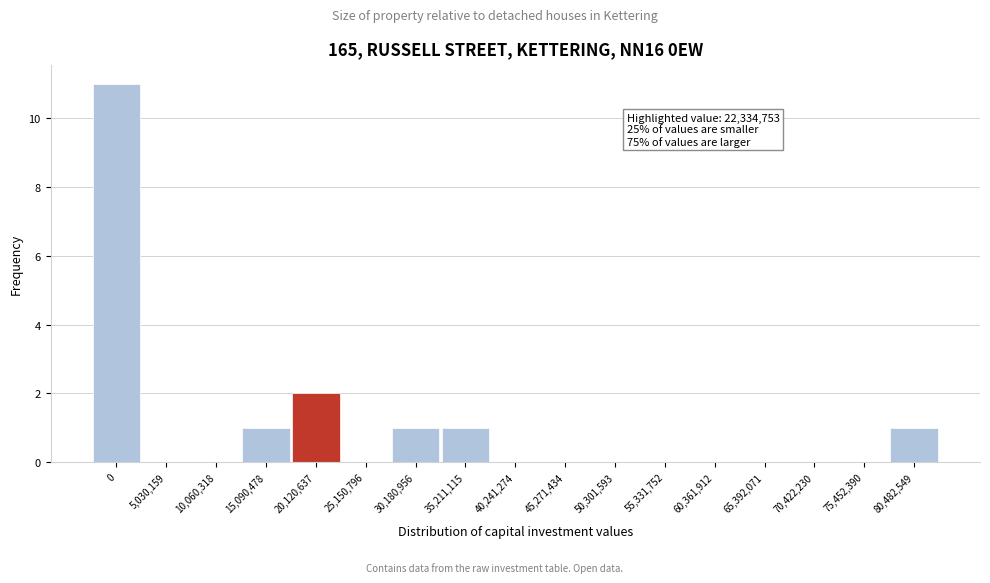

Reading right to left, extract all data points from this chart.

80,482,549=1	75,452,390=0	70,422,230=0	65,392,071=0	60,361,912=0	55,331,752=0	50,301,593=0	45,271,434=0	40,241,274=0	35,211,115=1	30,180,956=1	25,150,796=0	20,120,637=2	15,090,478=1	10,060,318=0	5,030,159=0	0=11